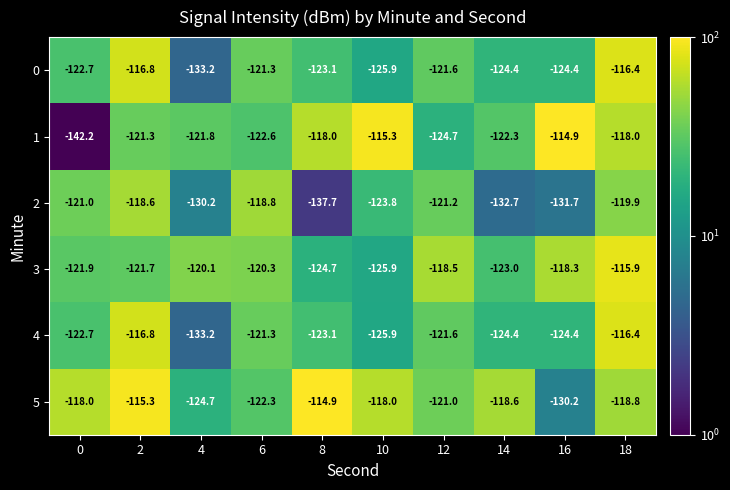

List the labels in order of 2 value, largest first.

2, 6, 18, 0, 12, 10, 4, 16, 14, 8